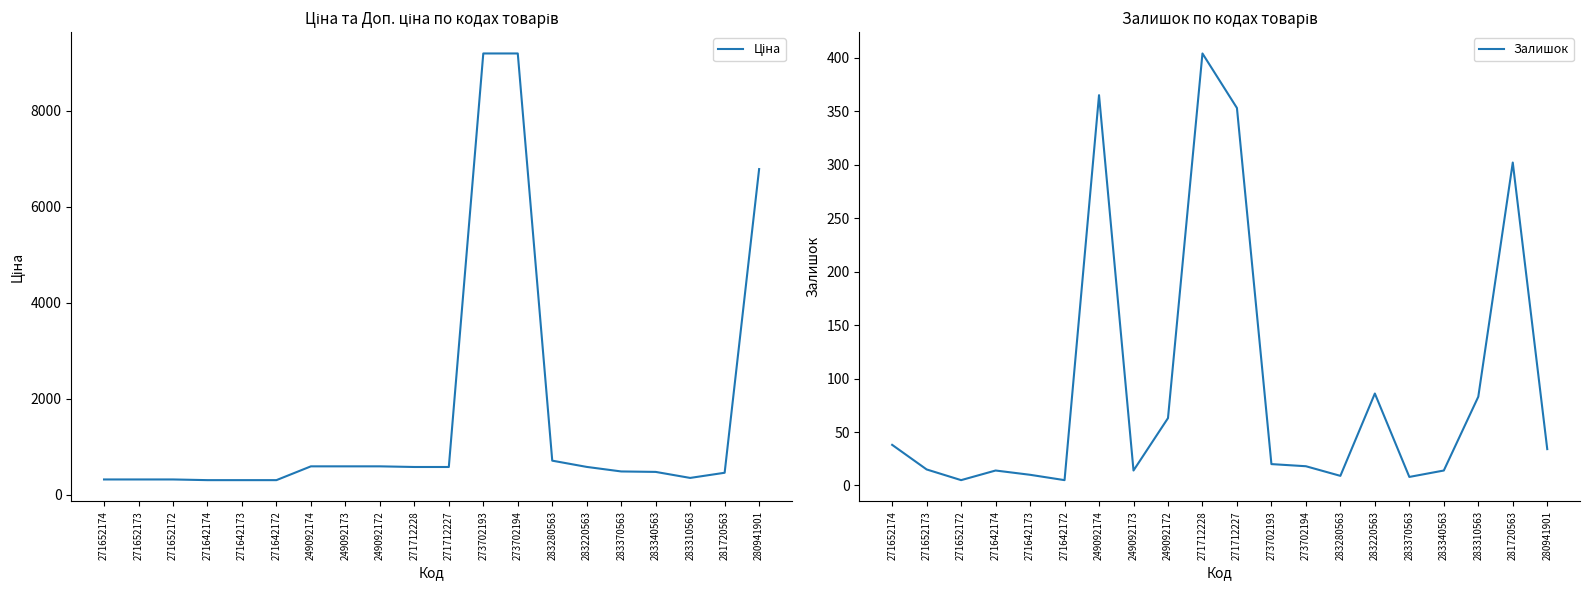

Reading left to right, what are all the values shown in this chart?

Ціна: 271652174=318.3	271652173=318.3	271652172=318.3	271642174=304.1	271642173=304.1	271642172=304.1	249092174=591.6	249092173=591.6	249092172=591.6	271712228=578.1	271712227=578.1	273702193=9196.3	273702194=9196.3	283280563=710.0	283220563=579.8	283370563=485.1	283340563=475.7	283310563=350.2	281720563=457.9	280941901=6787.1
Залишок: 271652174=38.0	271652173=15.0	271652172=5.0	271642174=14.0	271642173=10.0	271642172=5.0	249092174=365.0	249092173=14.0	249092172=63.0	271712228=404.0	271712227=353.0	273702193=20.0	273702194=18.0	283280563=9.0	283220563=86.0	283370563=8.0	283340563=14.0	283310563=83.0	281720563=302.0	280941901=34.0